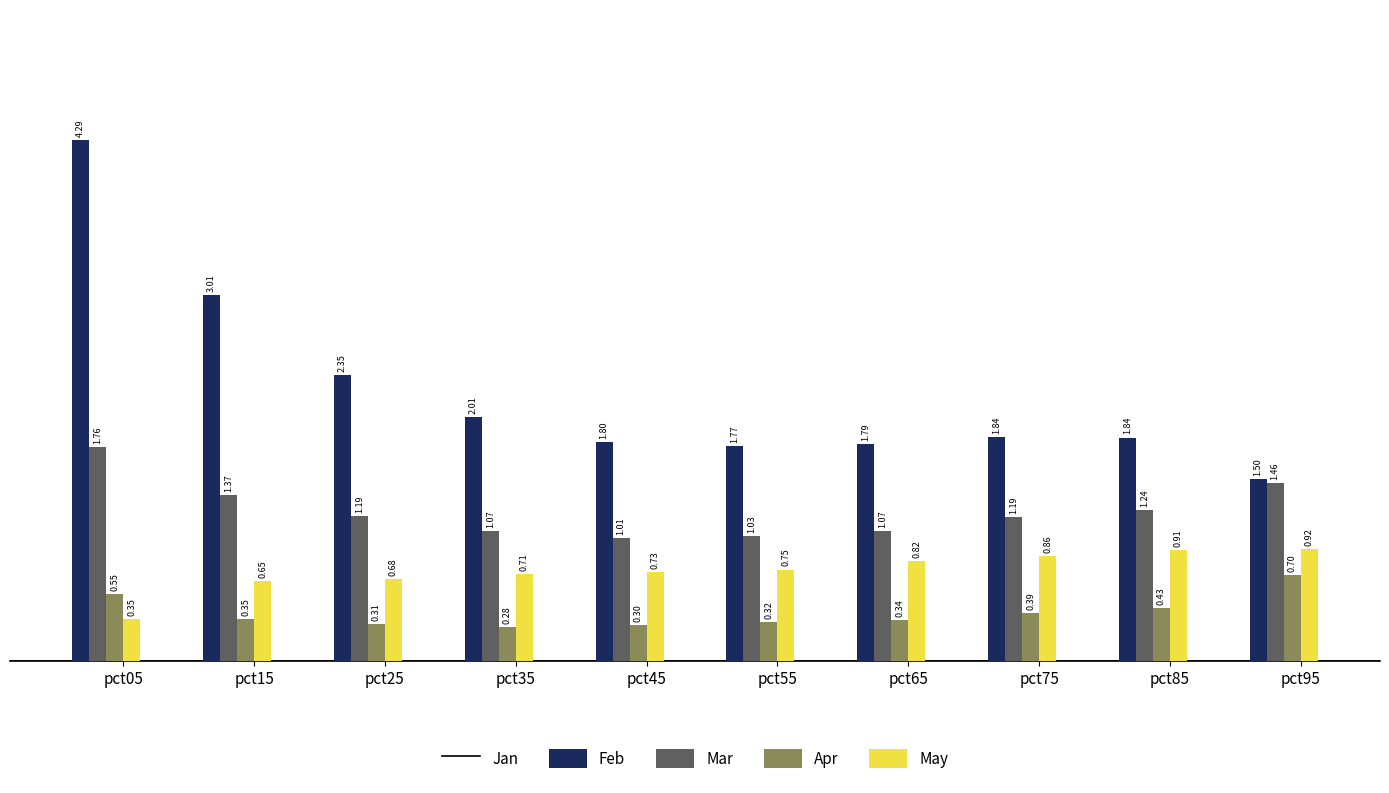

Is the value of Jan at pct25 greater than the value of Apr at pct75?

Yes